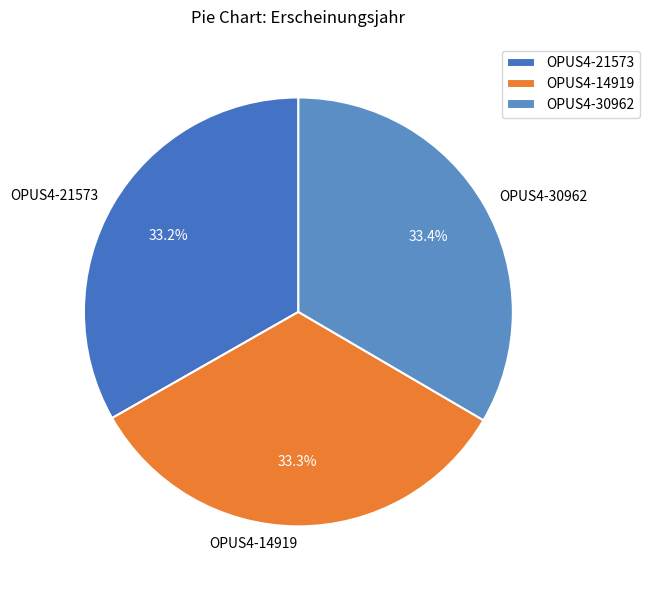

What is the ratio of the value at OPUS4-30962 to the value at OPUS4-14919?

1.0